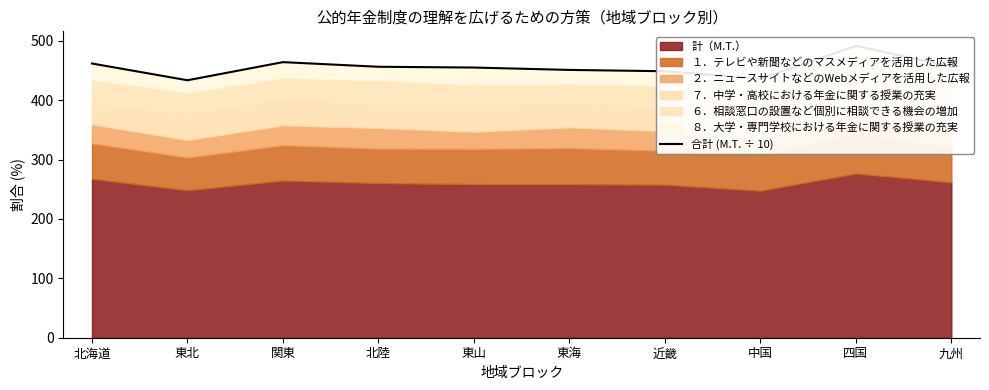

What is the label of the 9th point from the left?

四国